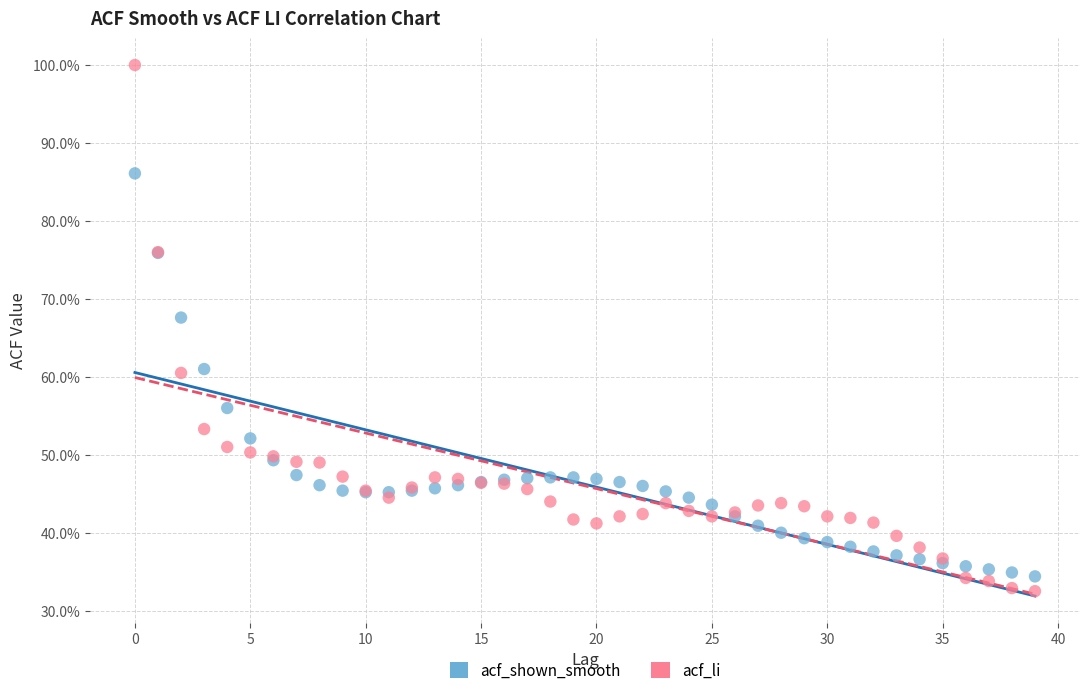

Which series contains the highest Y value?

acf_li